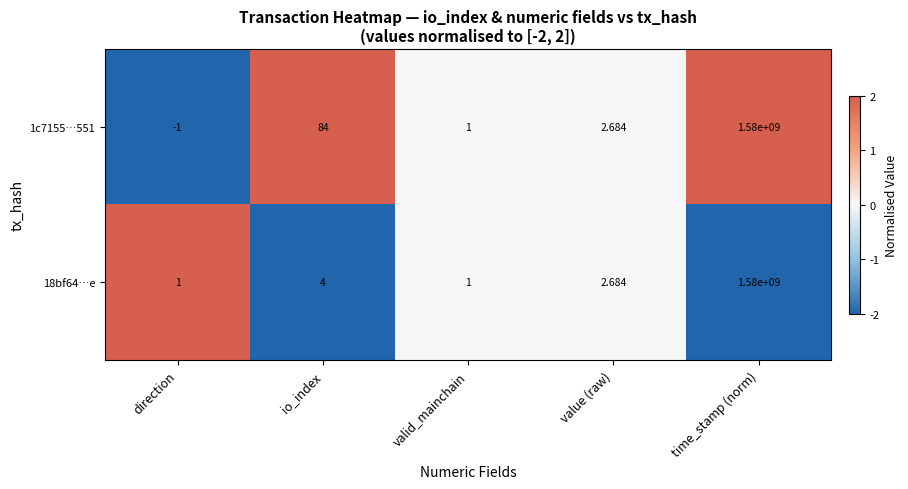

How many distinct data groups are displayed?

2